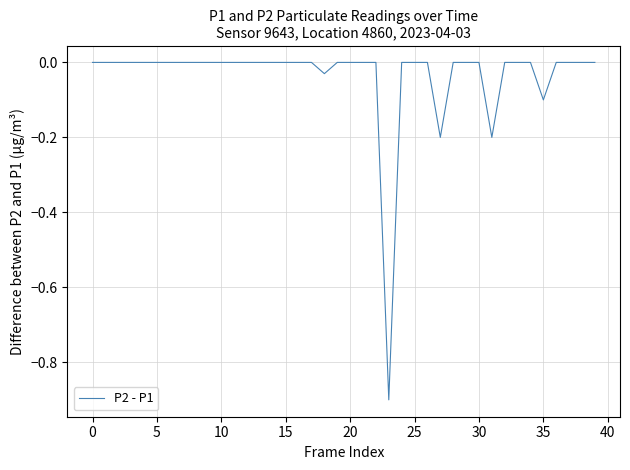

How many lines are shown in the chart?

1